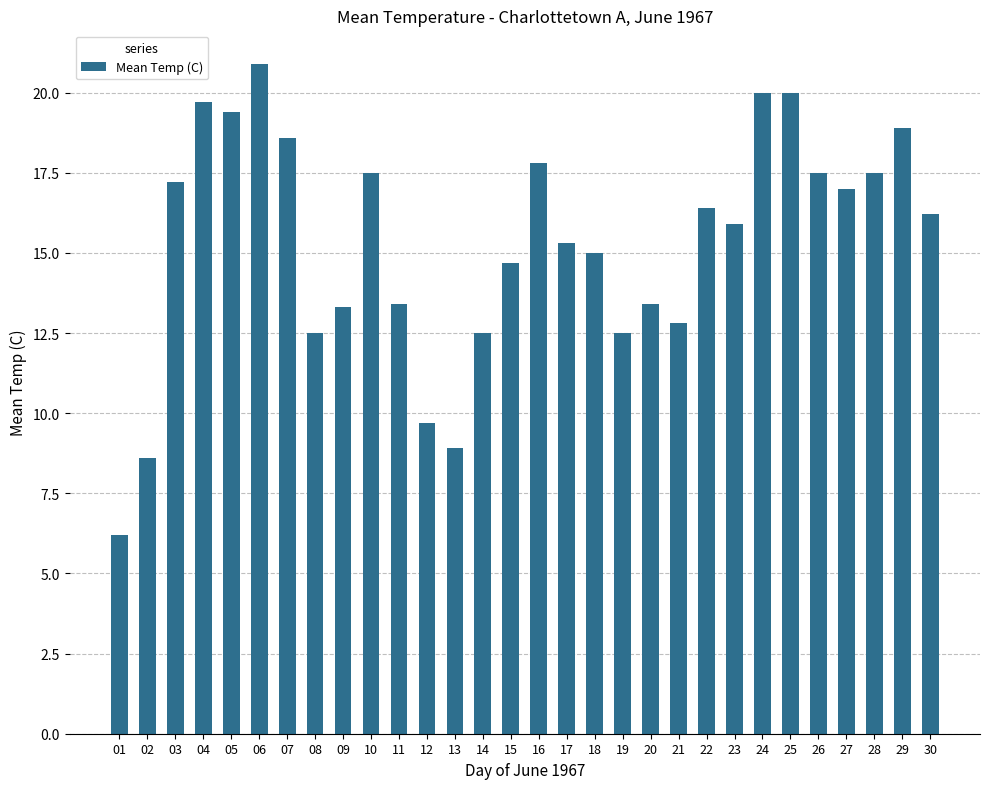

Which category has the highest value across all series?

06